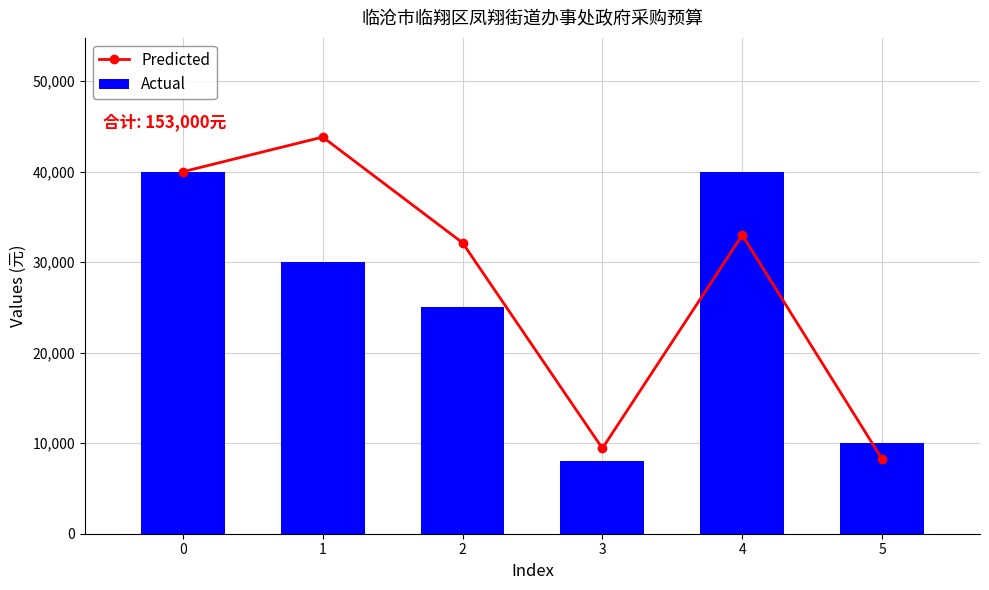

At how many categories does at least one series exceed 37894?

3